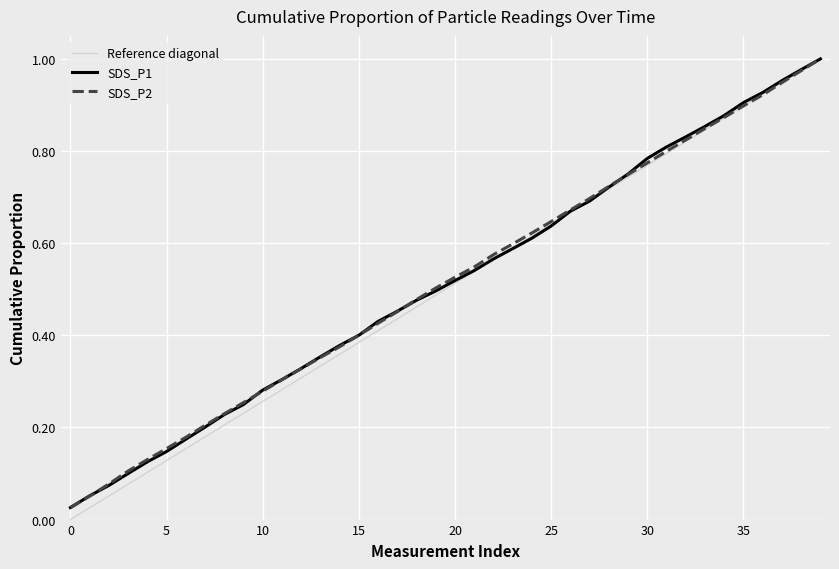

Which series has the largest range (max minus min)?

Reference diagonal